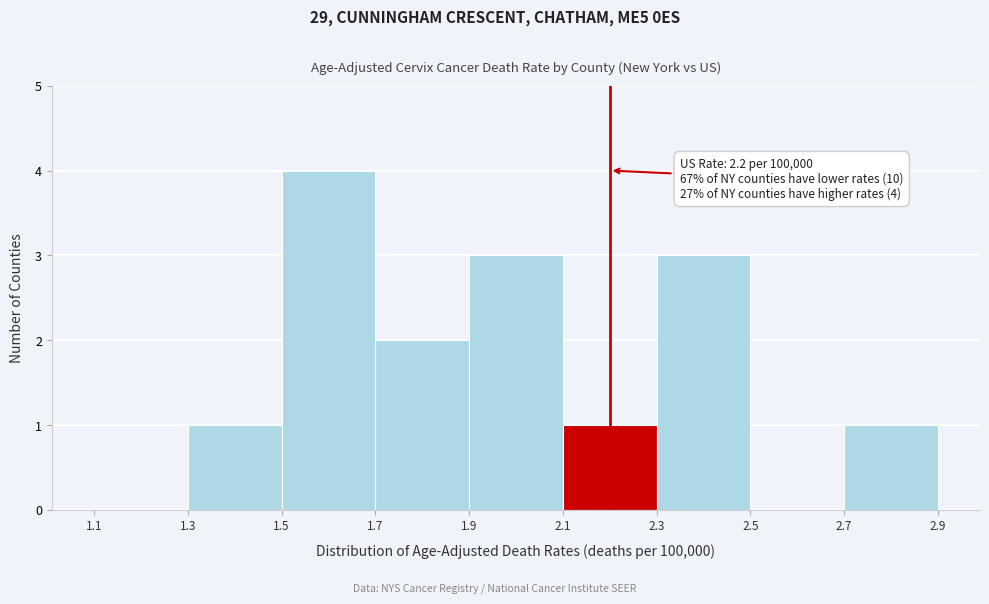

Over which range of the x-axis is the bar tallest?

1.5 to 1.7